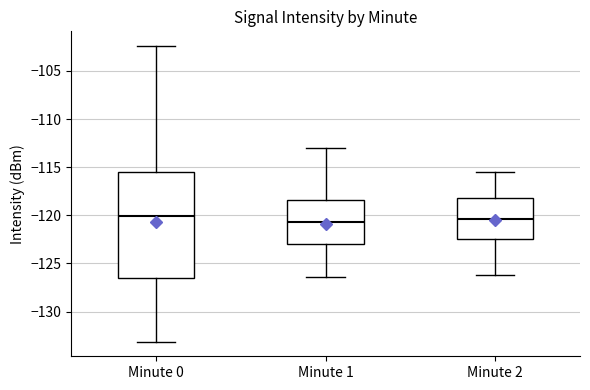

Reading left to right, transcribe this box plot: for each box, give where its median line is, the range the box spans, and where its two whiskers end, as read against the y-axis. The values are not printed on the chart, so give them approximately, as read against the axis.

Minute 0: median -120.0, box -126.5 to -115.5, whiskers -133.0 to -102.5
Minute 1: median -120.5, box -123.0 to -118.5, whiskers -126.5 to -113.0
Minute 2: median -120.5, box -122.5 to -118.0, whiskers -126.0 to -115.5